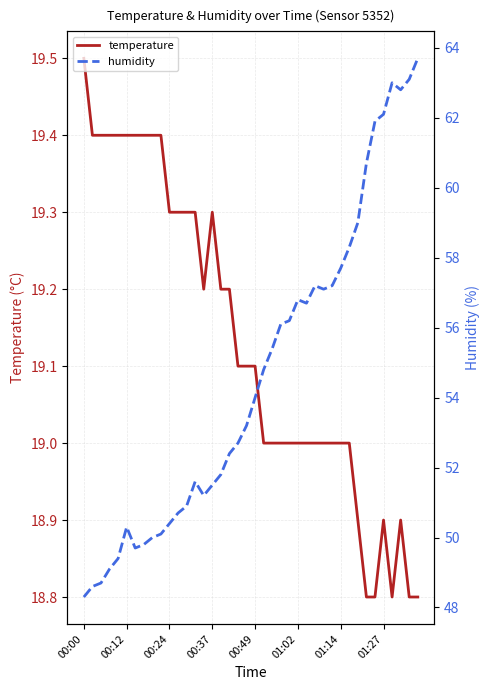

Which has a higher value, 34 or 24?

24